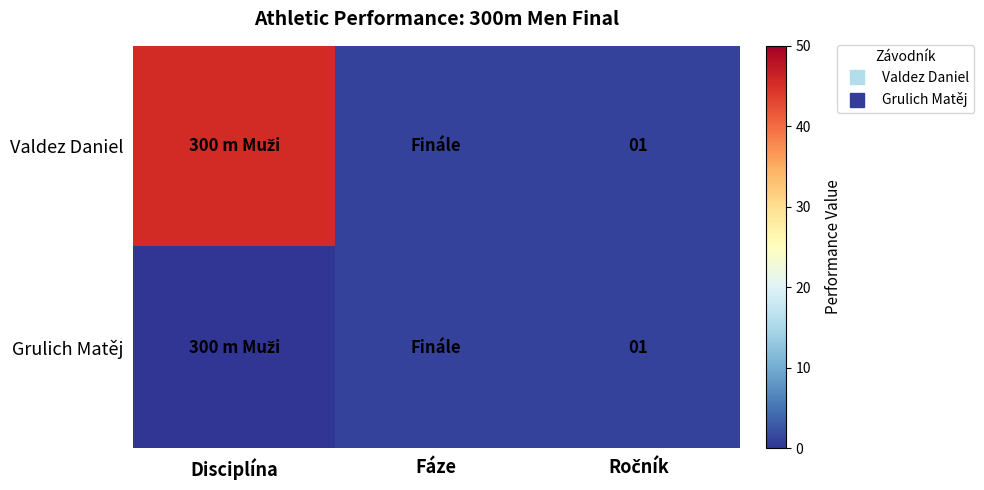

Where is Grulich Matěj nearest to the value 0?

Disciplína